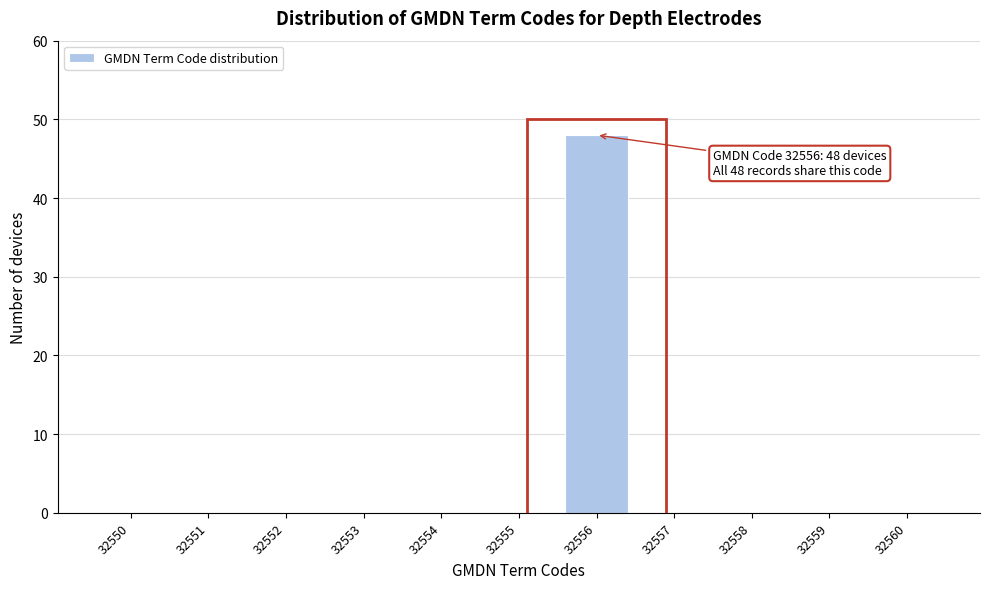

Reading right to left, list all the values displayed in this chart.

32560=0	32559=0	32558=0	32557=0	32556=48	32555=0	32554=0	32553=0	32552=0	32551=0	32550=0